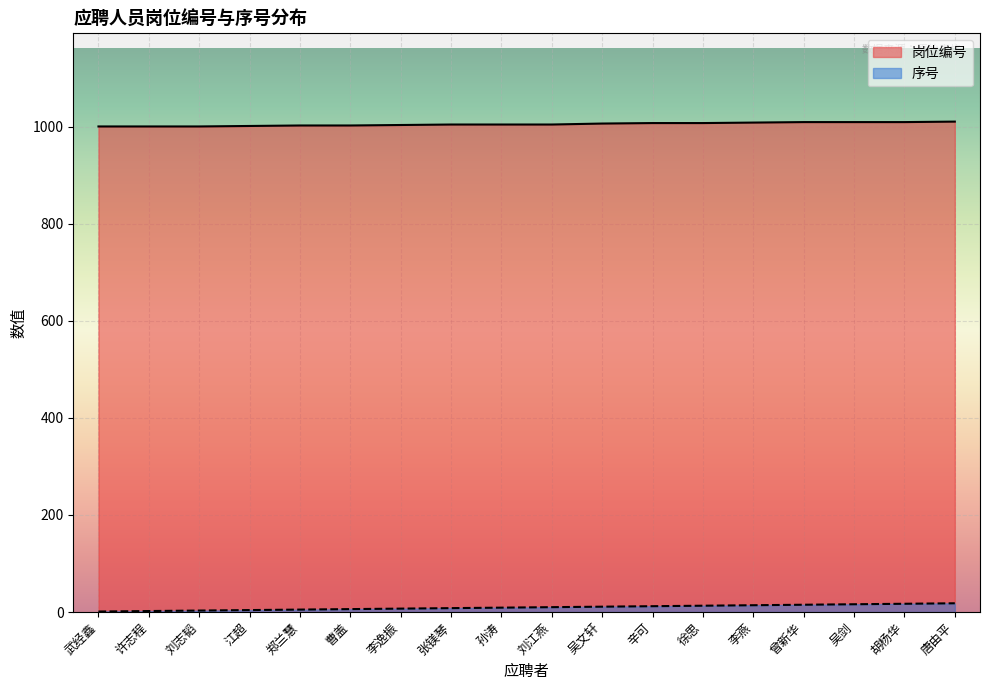

True or false: 岗位编号 and 序号 intersect in this chart.

False